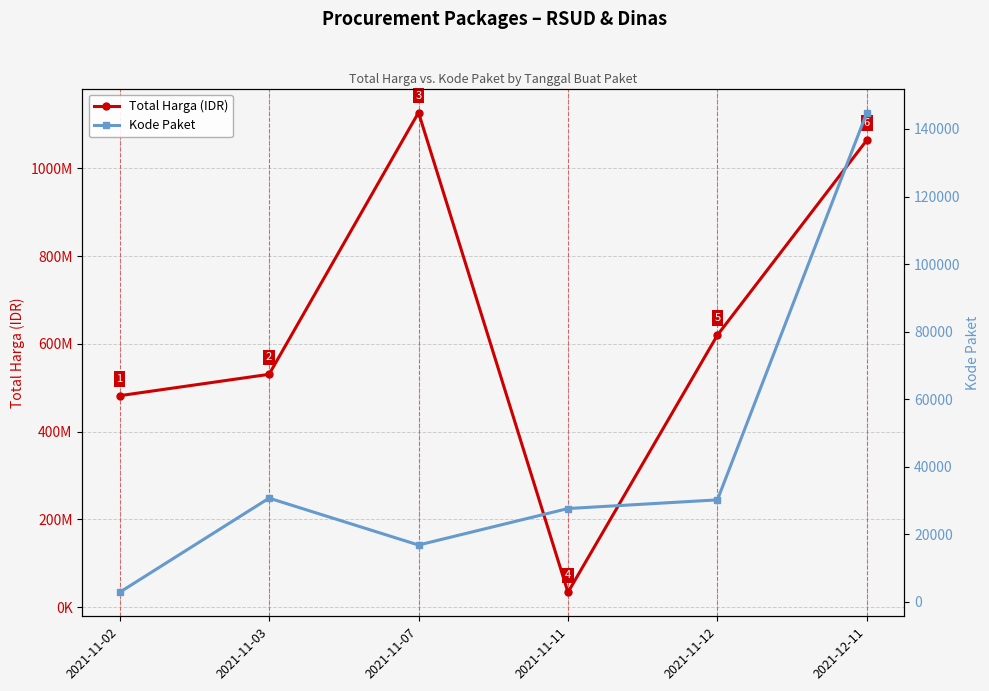

List the series in order of their peak value, highest first.

Total Harga (IDR), Kode Paket